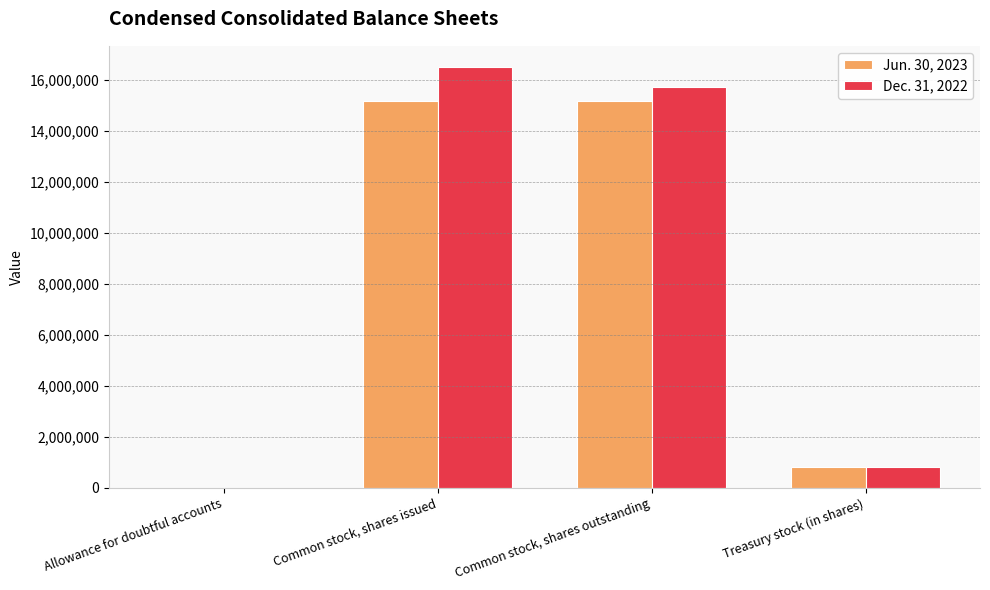

How many distinct data groups are displayed?

2